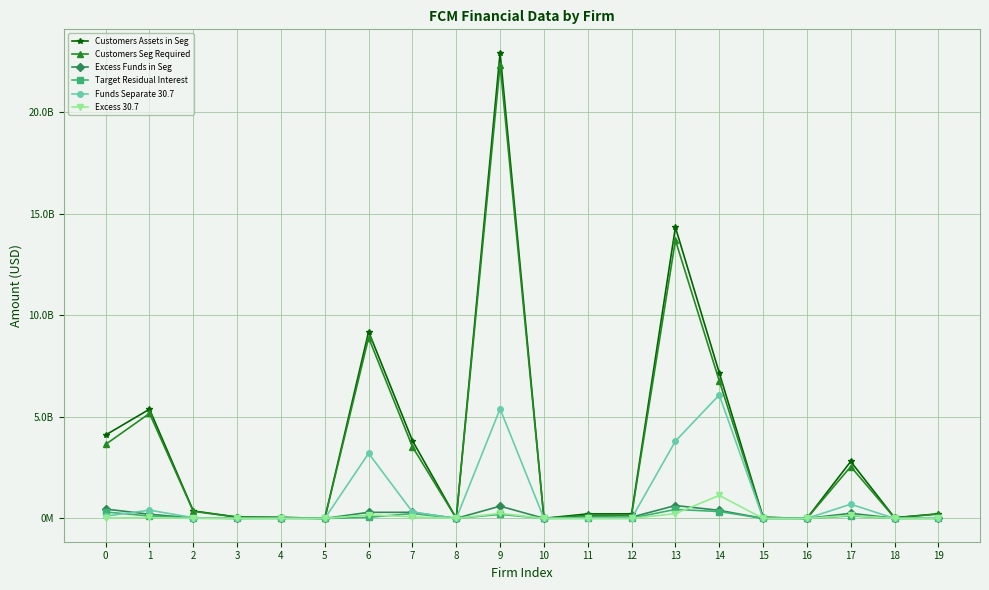

What are all the series names shown in the legend?

Customers Assets in Seg, Customers Seg Required, Excess Funds in Seg, Target Residual Interest, Funds Separate 30.7, Excess 30.7